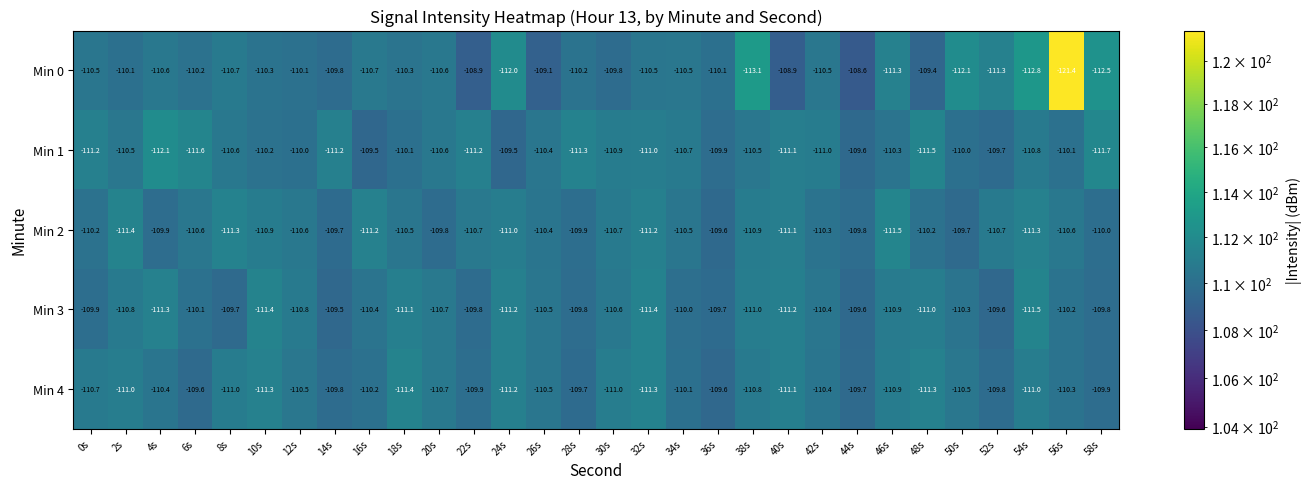

Between 8s and 56s, which series saw the biggest shift?

Min 0